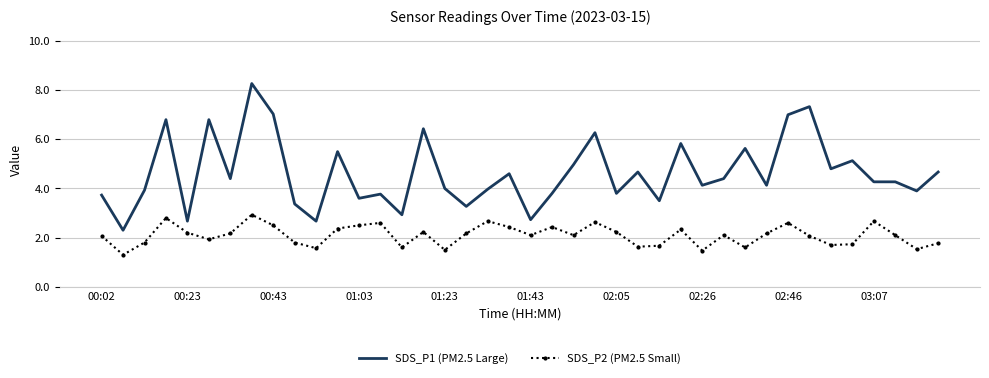

What is the maximum value shown in the chart?

8.3